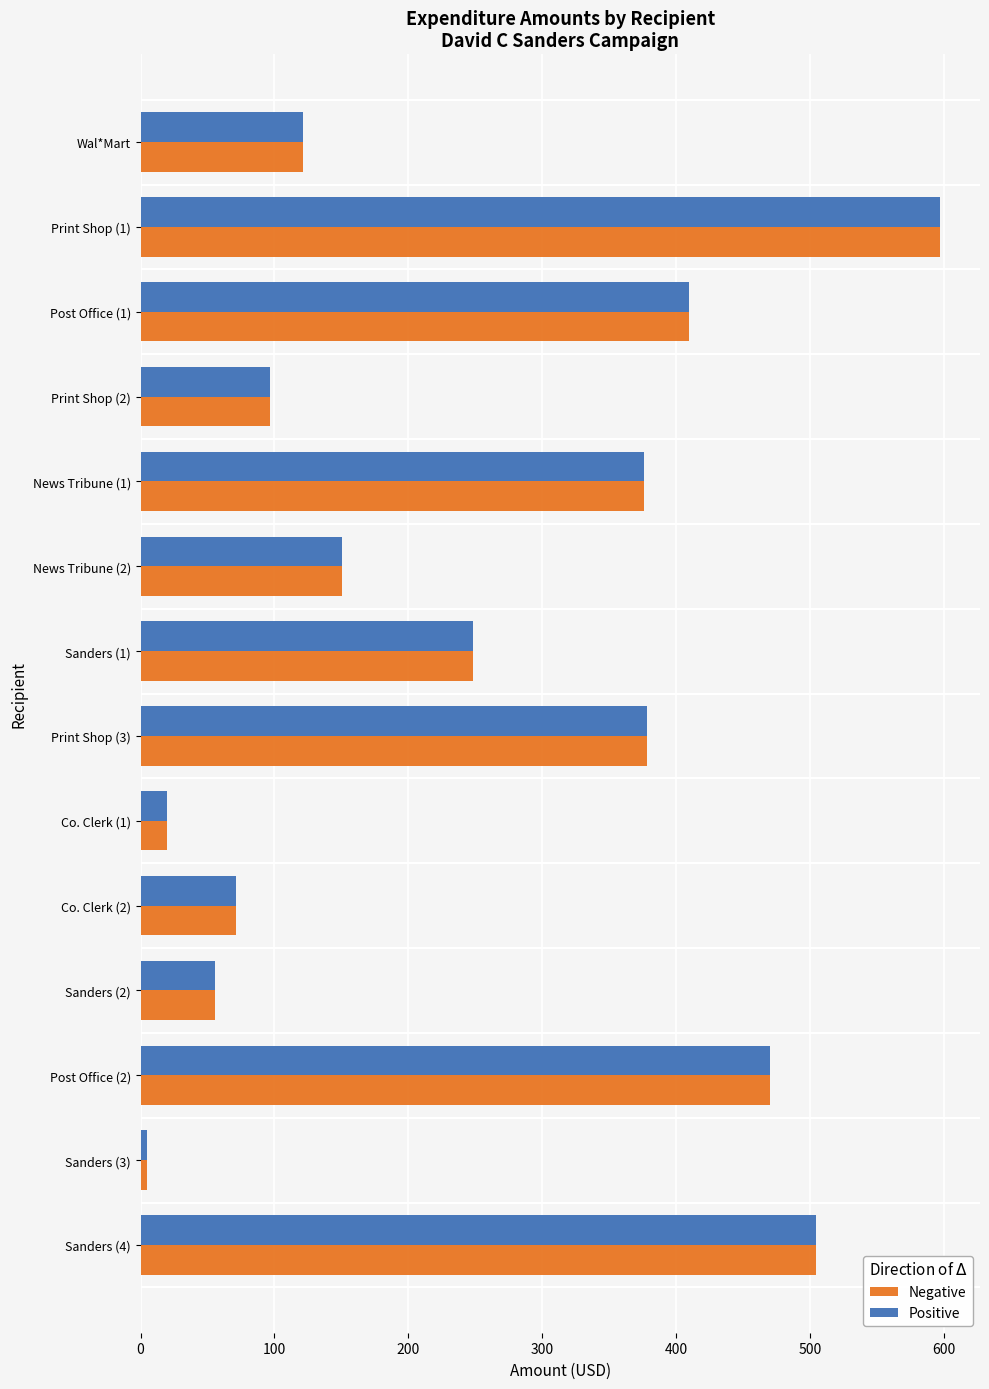

At which category is the sum across all series the highest?

Print Shop (1)